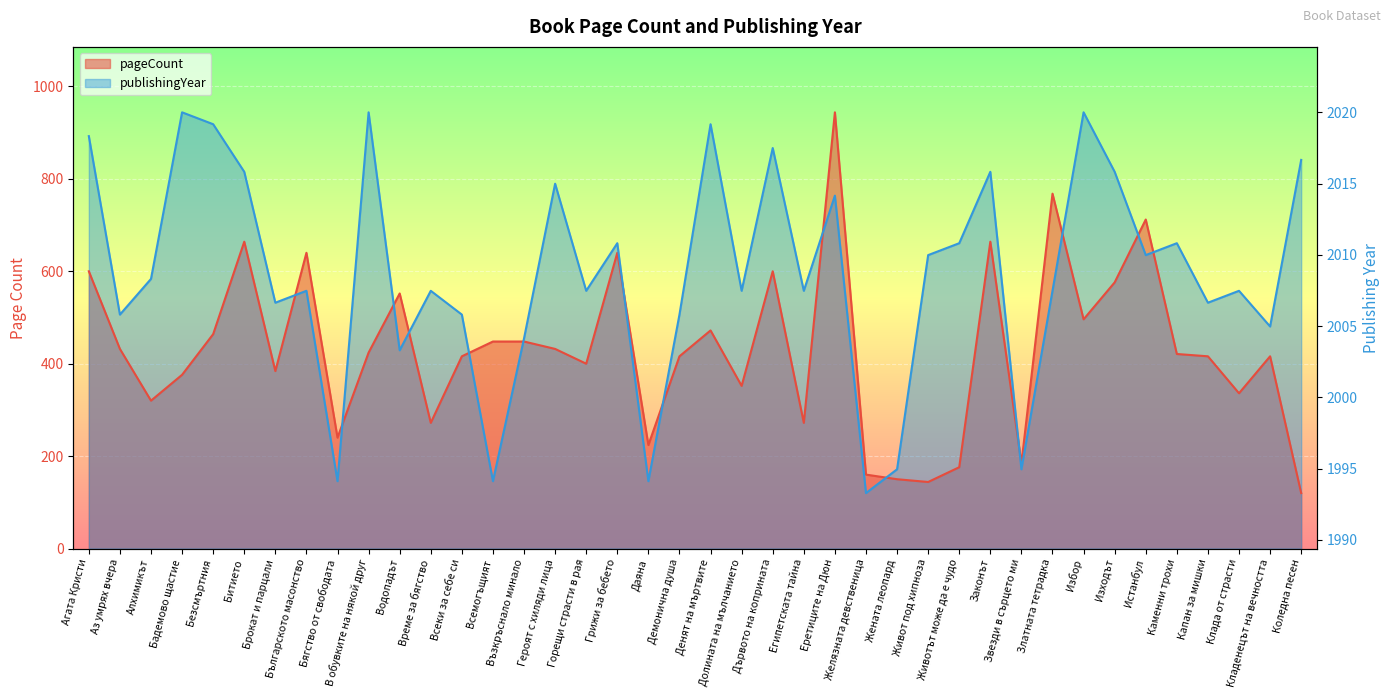

Where is the first local minimum for pageCount?

Алхимикът